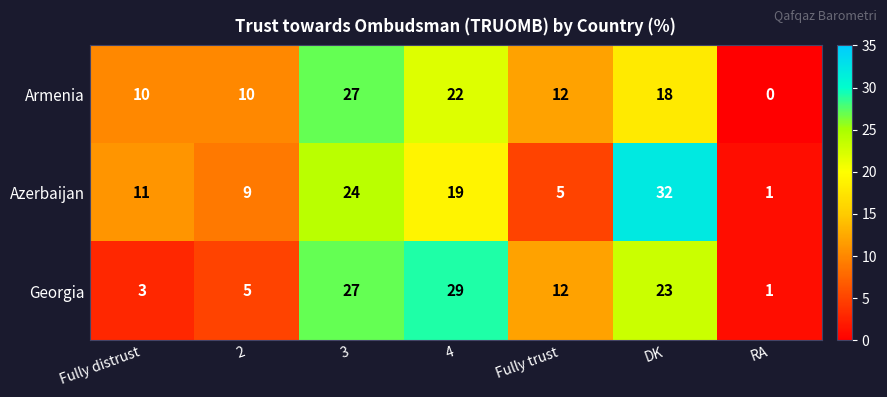

Reading left to right, transcribe all the data shown in this chart.

Armenia: Fully distrust=10	2=10	3=27	4=22	Fully trust=12	DK=18	RA=0
Azerbaijan: Fully distrust=11	2=9	3=24	4=19	Fully trust=5	DK=32	RA=1
Georgia: Fully distrust=3	2=5	3=27	4=29	Fully trust=12	DK=23	RA=1